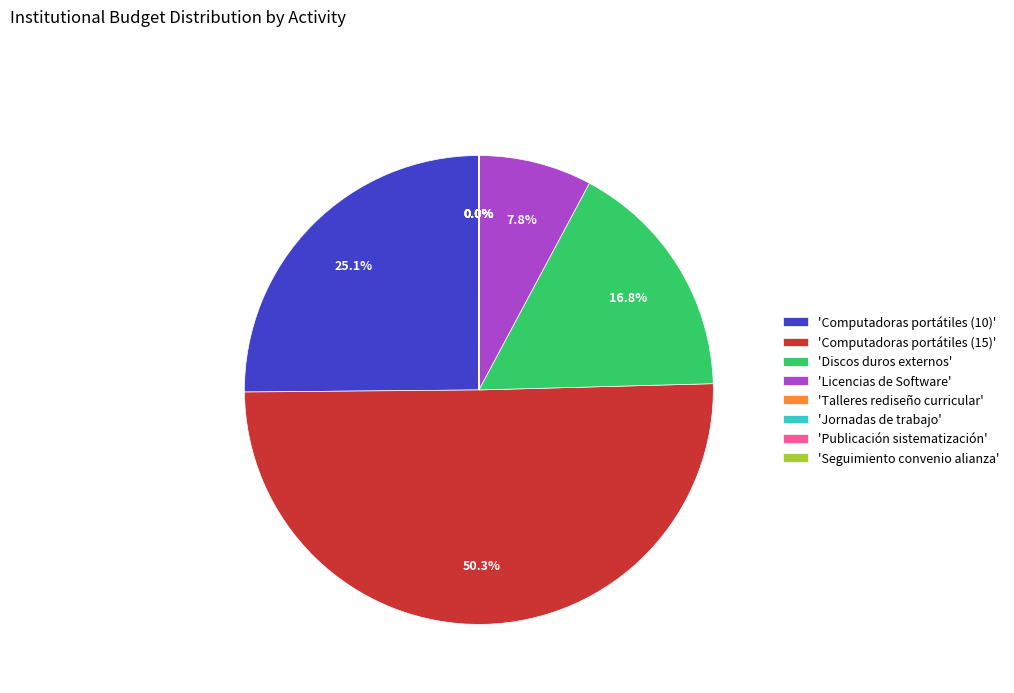

Is 'Discos duros externos' the majority of the pie?

No